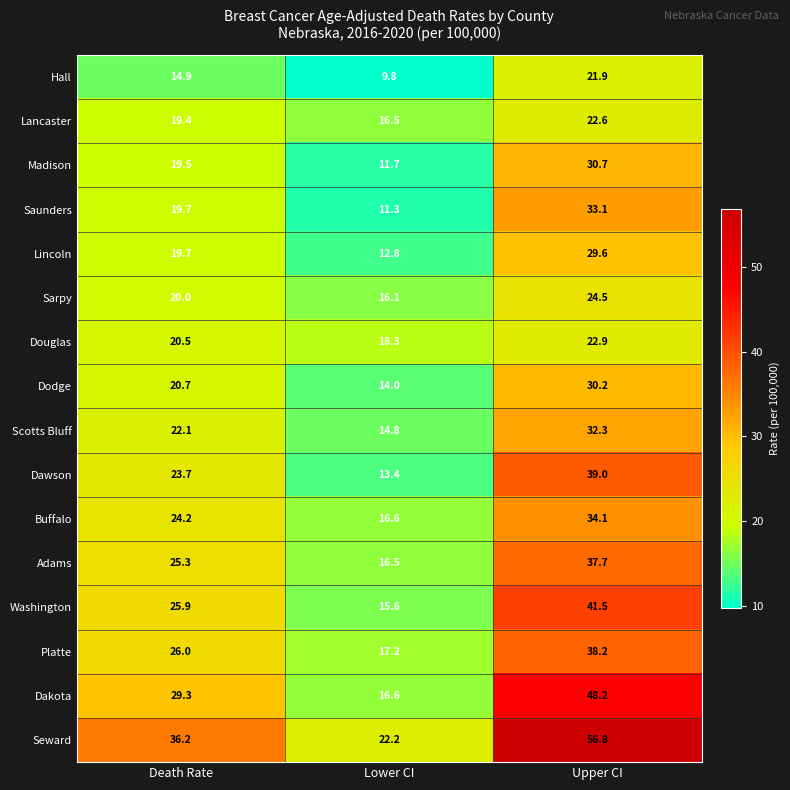

At which category is the sum across all series the highest?

Upper CI